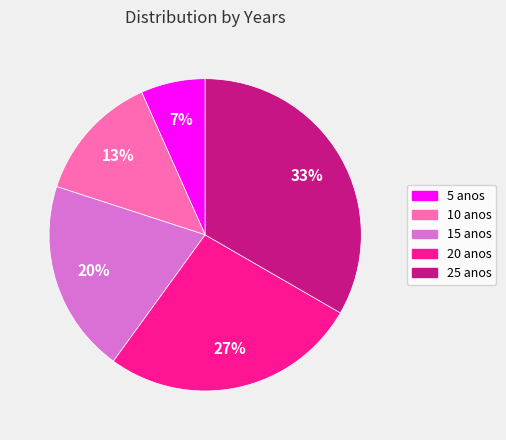

Combined, do 20 anos and 10 anos account for over 50%?

No